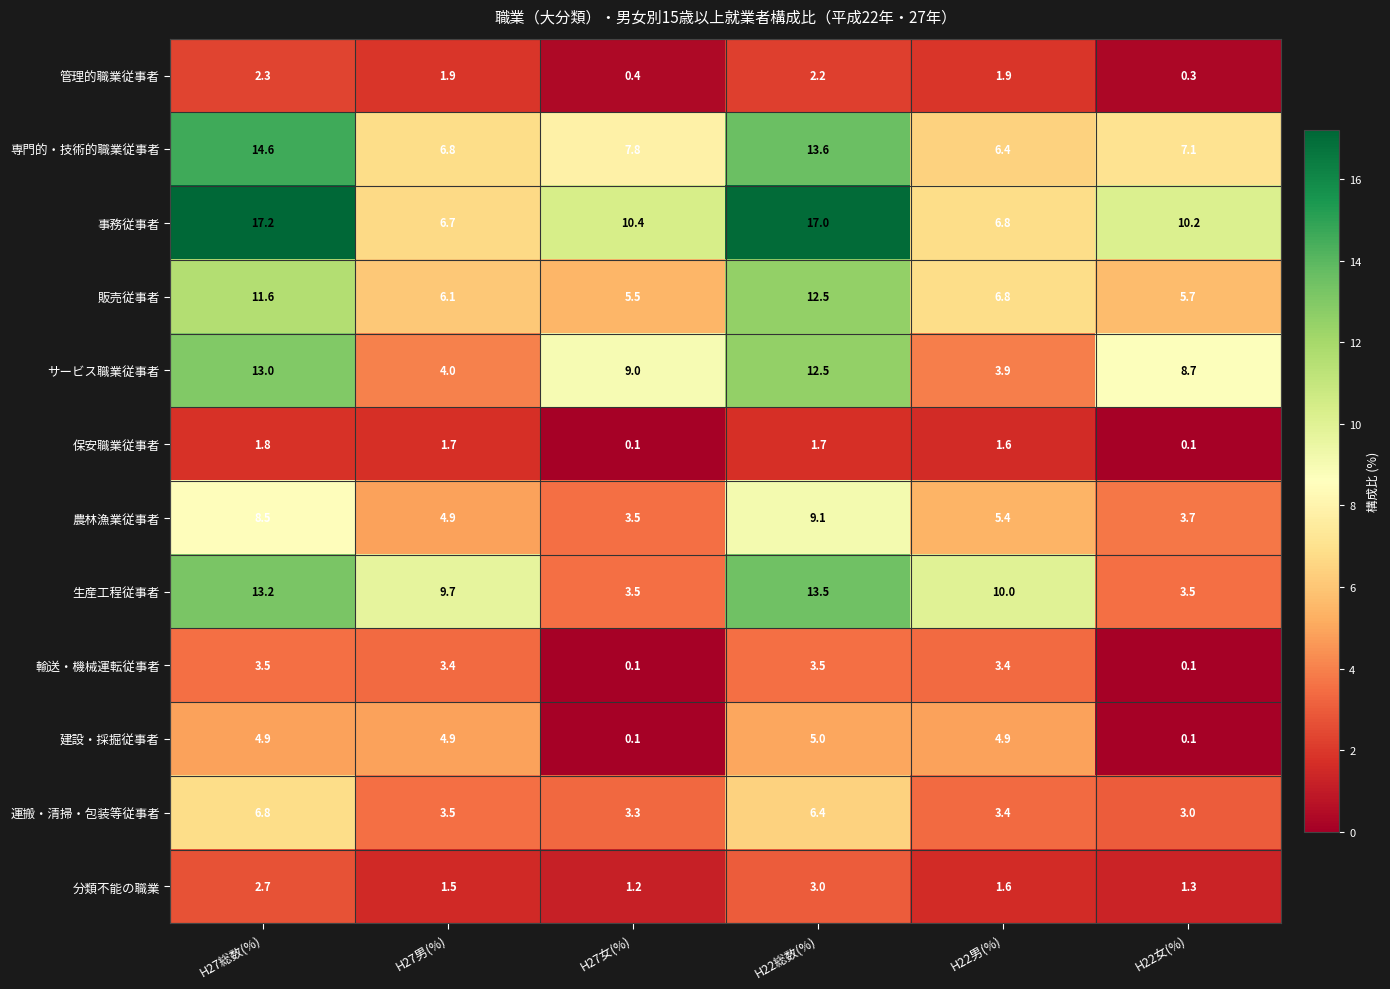

Rank the series by their maximum value, from lowest to highest.

保安職業従事者, 管理的職業従事者, 分類不能の職業, 輸送・機械運転従事者, 建設・採掘従事者, 運搬・清掃・包装等従事者, 農林漁業従事者, 販売従事者, サービス職業従事者, 生産工程従事者, 専門的・技術的職業従事者, 事務従事者